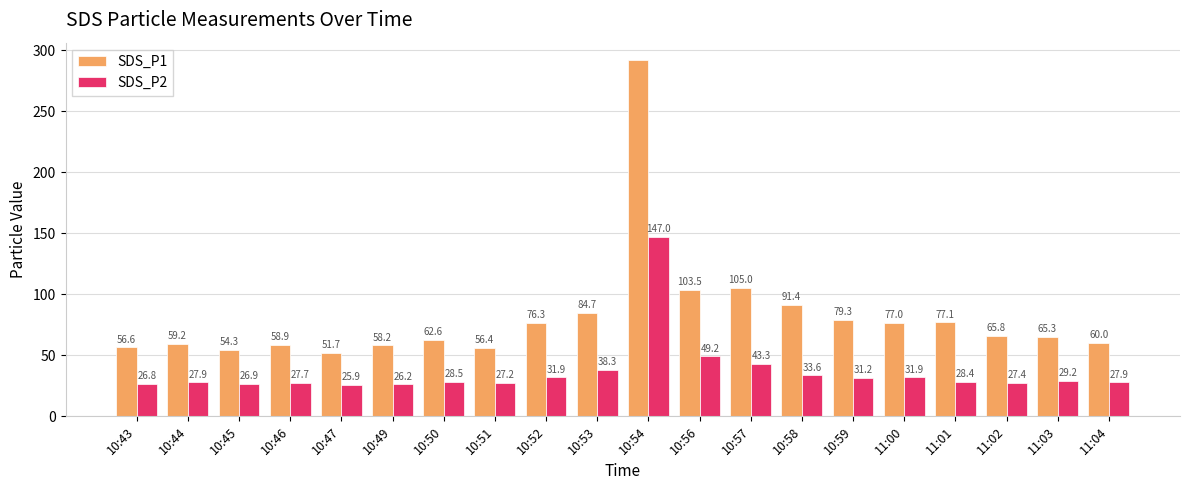

Which series changed the most between 10:44 and 11:01?

SDS_P1